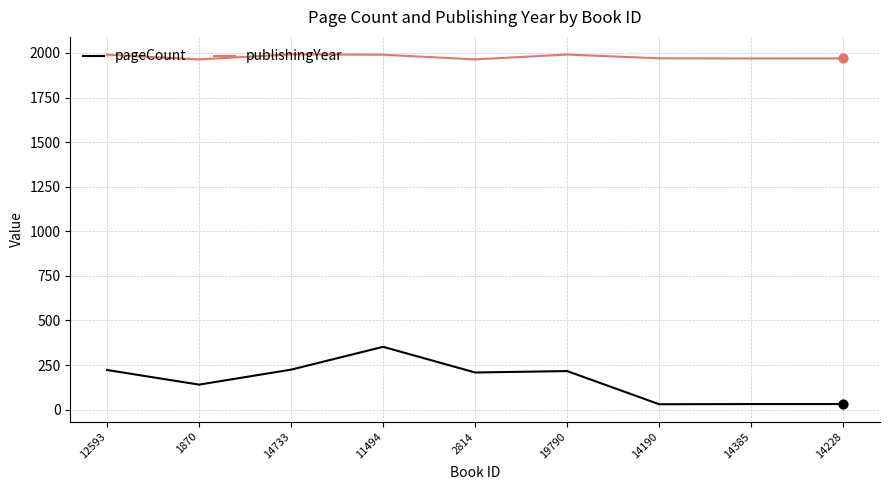

What are all the series names shown in the legend?

pageCount, publishingYear